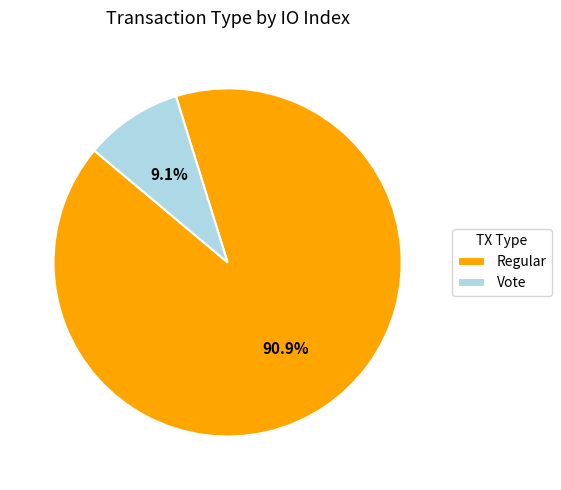

Which category has the smallest portion of the pie?

Vote